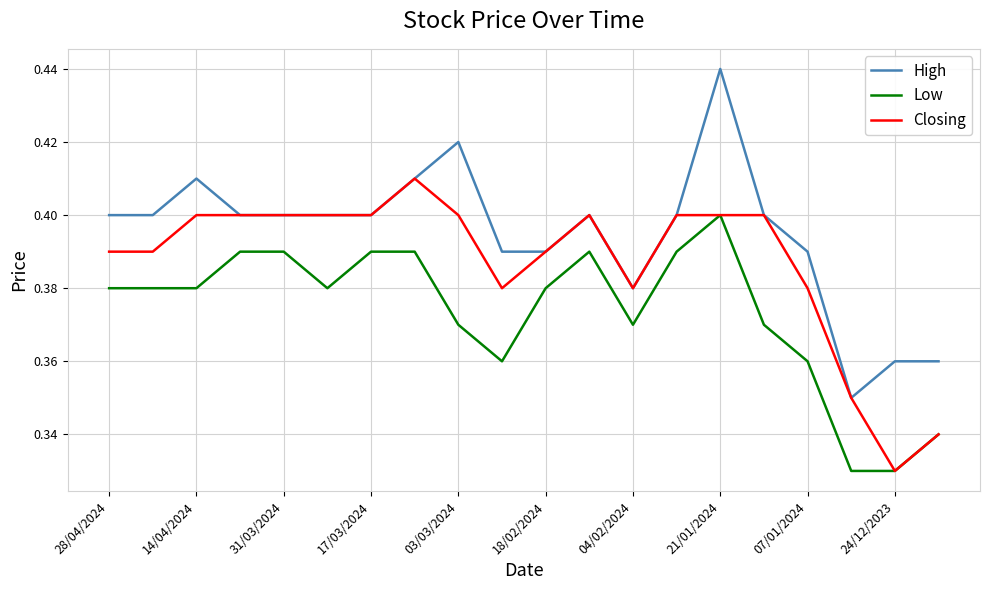

Which series has the largest total across all categories?

High